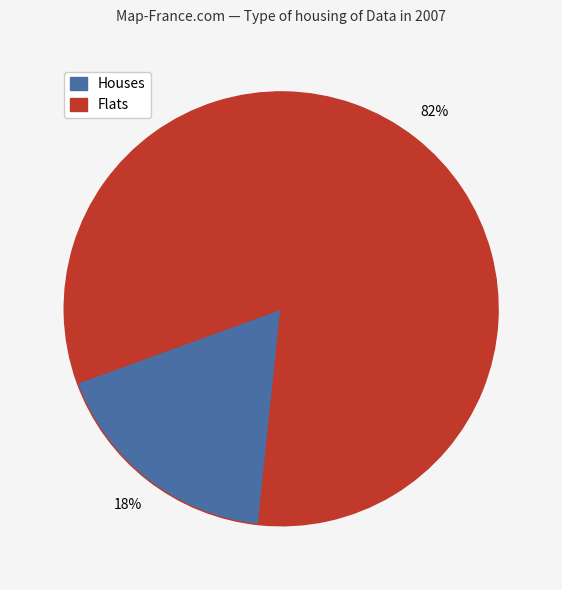

To the nearest percent, what is the average slice percentage?

50%